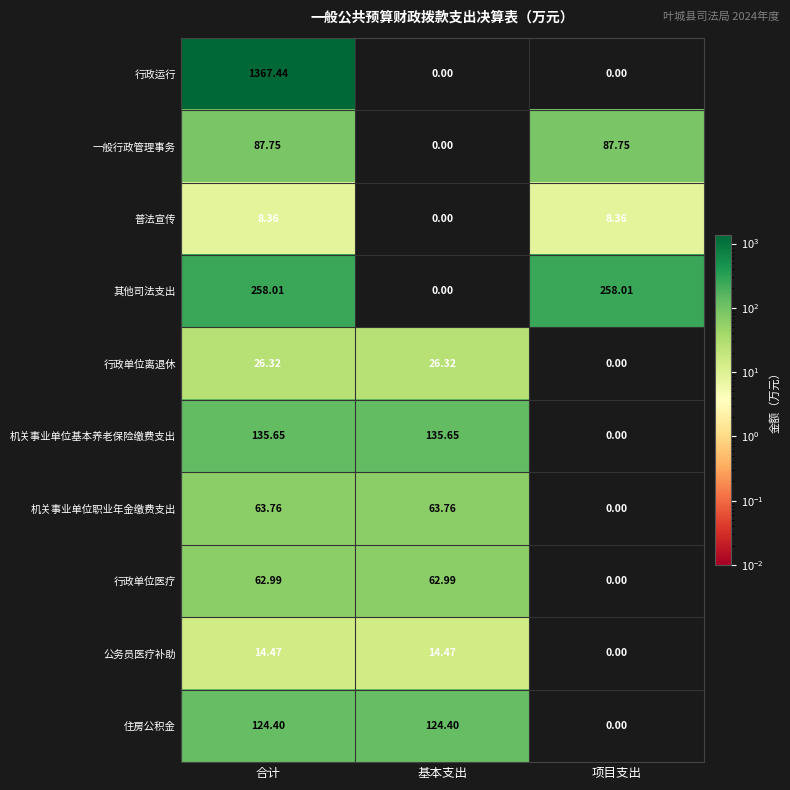

Which series has the largest total across all categories?

行政运行